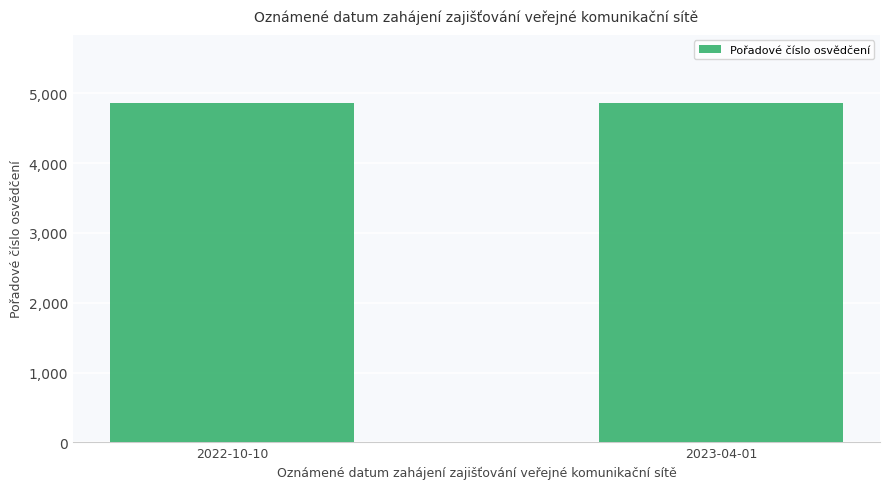

What is the value of the 1st bar from the left?

4865